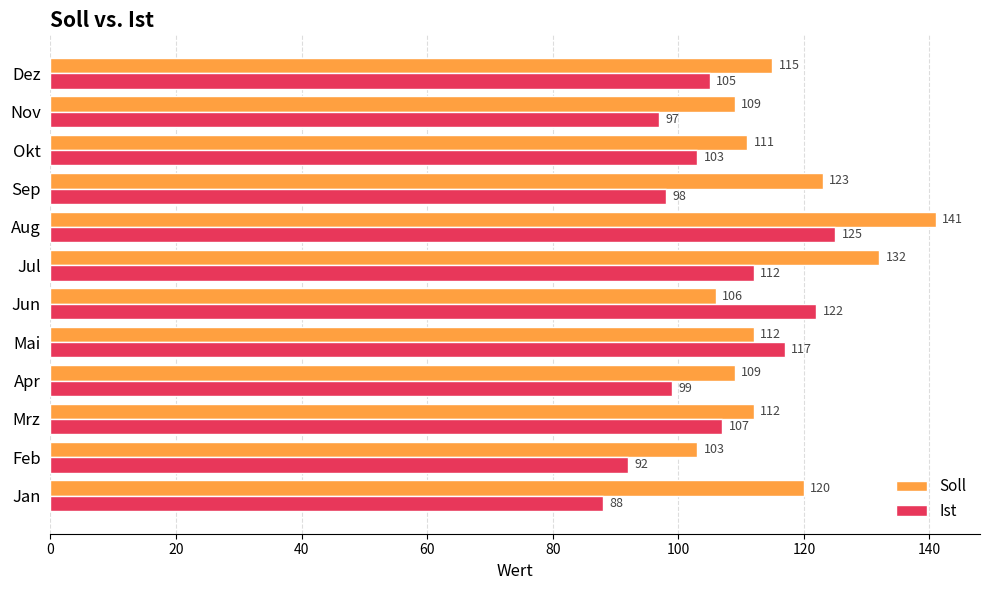

What is the difference between the second highest and second lowest values in the Soll series?

26